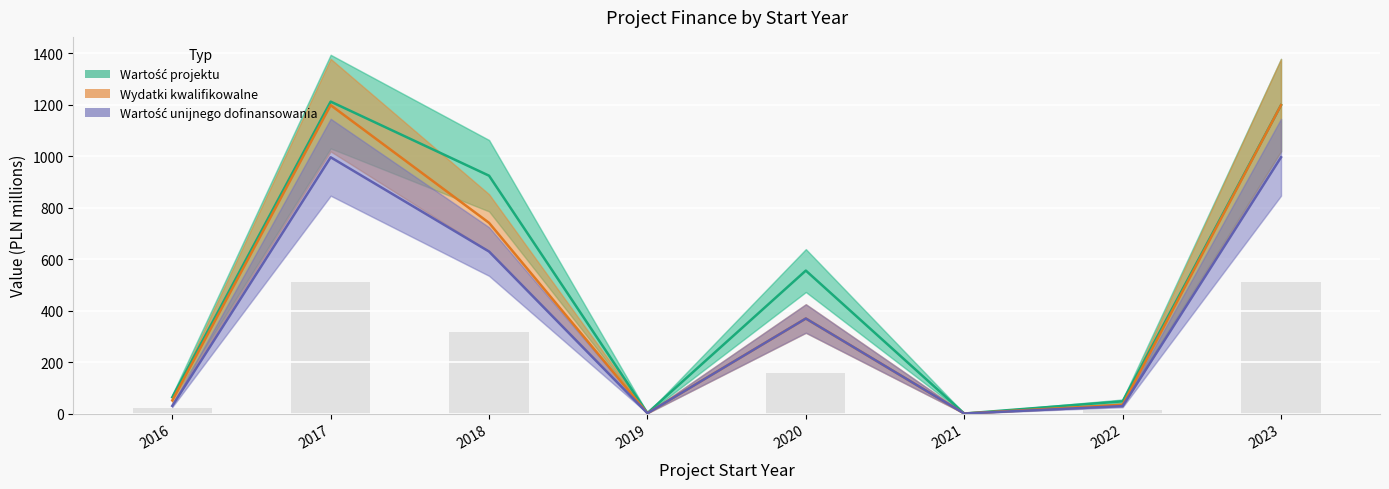

True or false: Wartość projektu has a value of 3.0 at 2019.

False